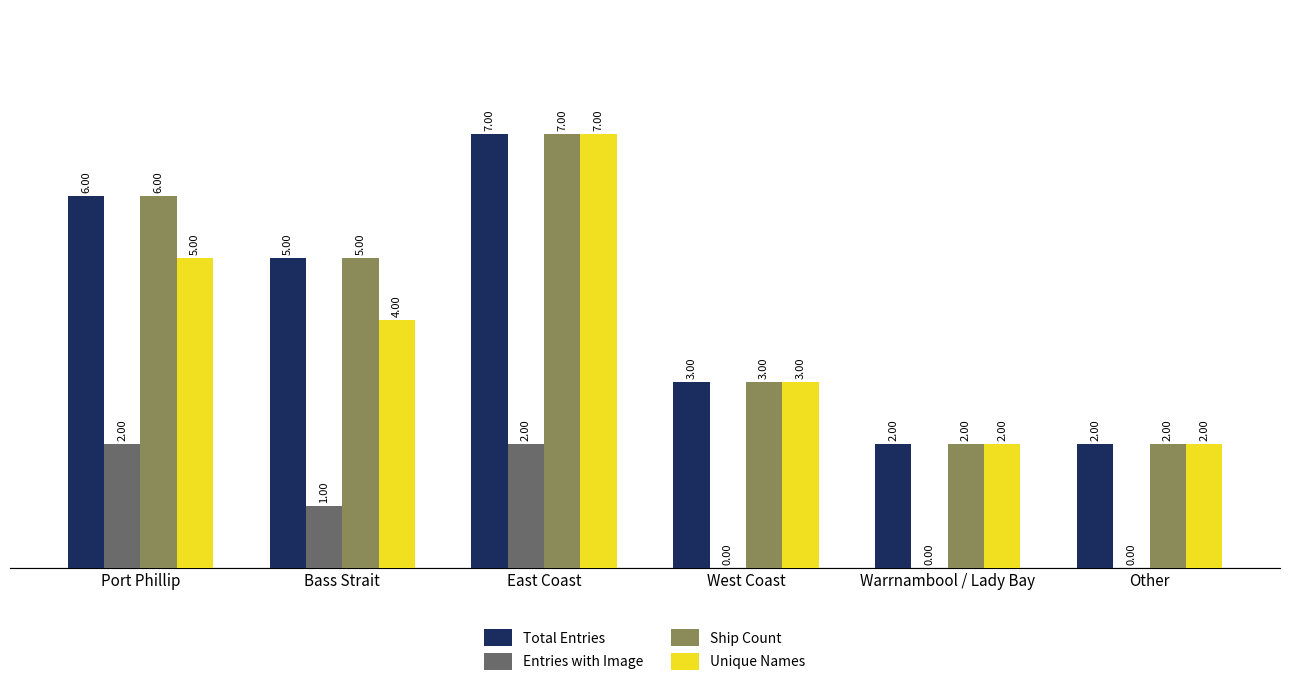

What is the total value across all series at Bass Strait?

15